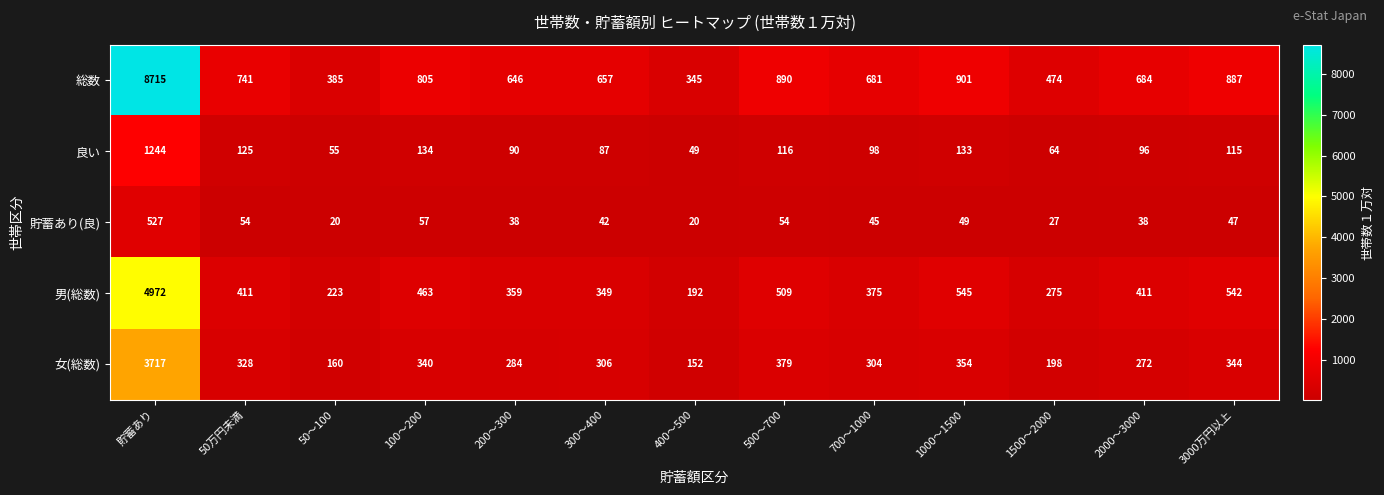

Which series has the widest spread of values?

総数